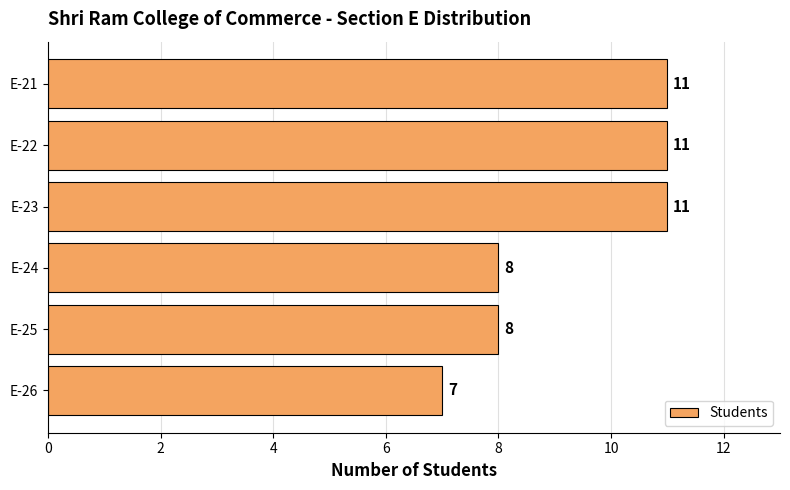

What is the difference between the second highest and second lowest values?

3